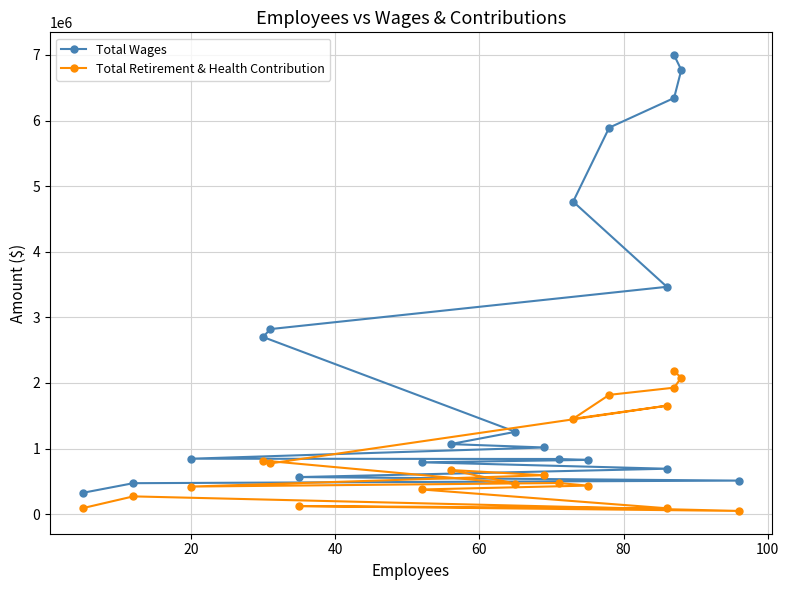

What is the minimum value for Total Wages?

325742